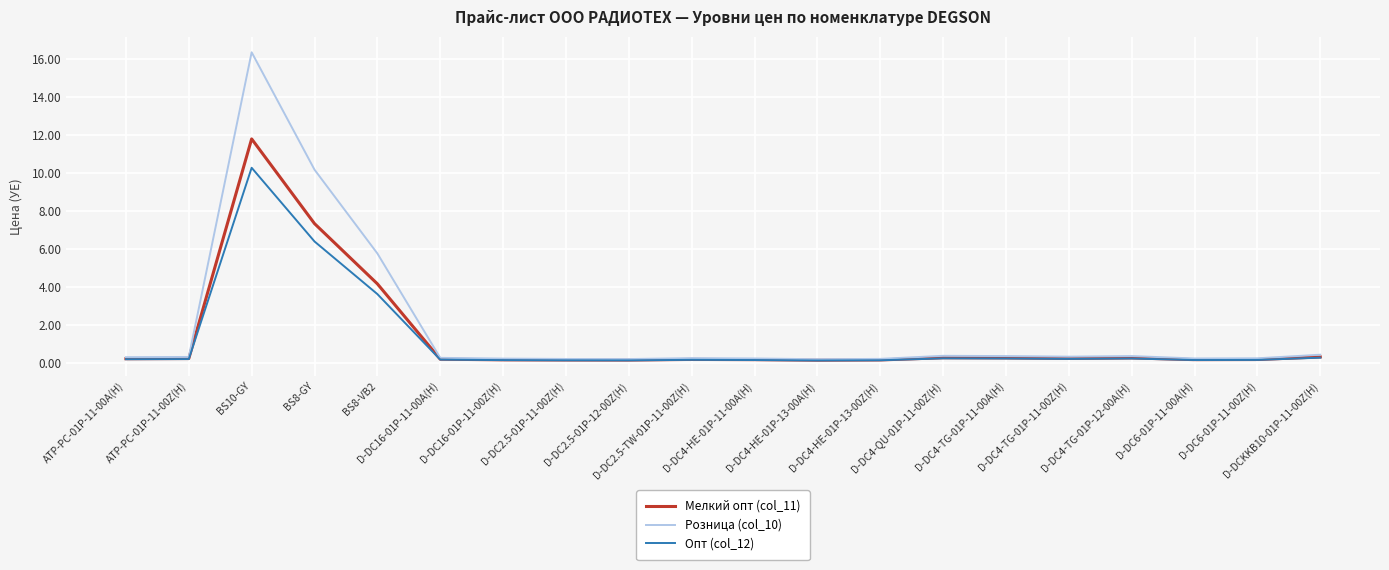

Rank the series by their maximum value, from highest to lowest.

Розница (col_10), Мелкий опт (col_11), Опт (col_12)